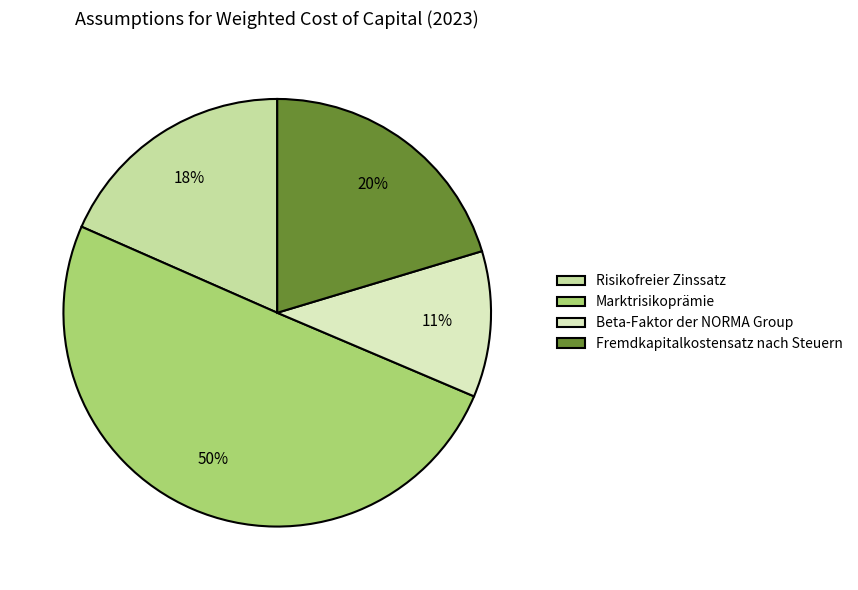

Rank the categories by value from lowest to highest.

Beta-Faktor der NORMA Group, Risikofreier Zinssatz, Fremdkapitalkostensatz nach Steuern, Marktrisikoprämie